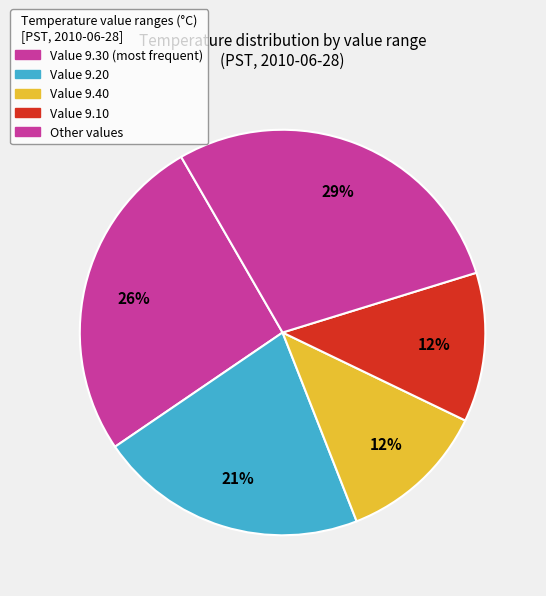

Count the number of slices in the pie.

5